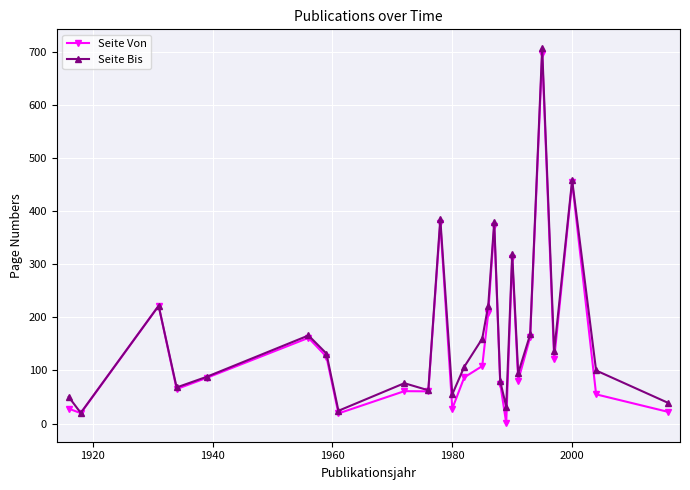

True or false: Seite Von has more than 1 interior local peaks.

True